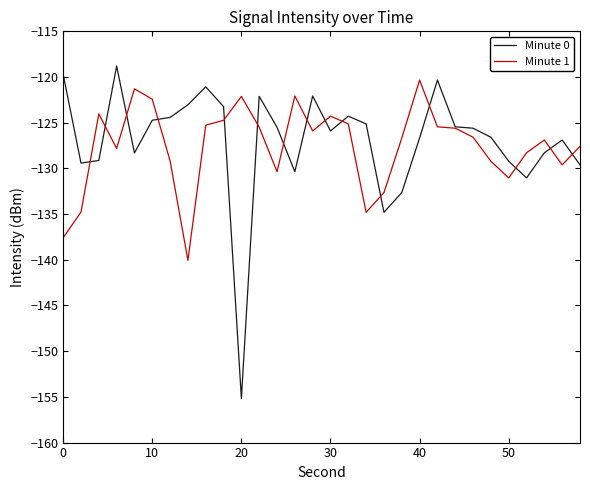

Which series has the widest spread of values?

Minute 0